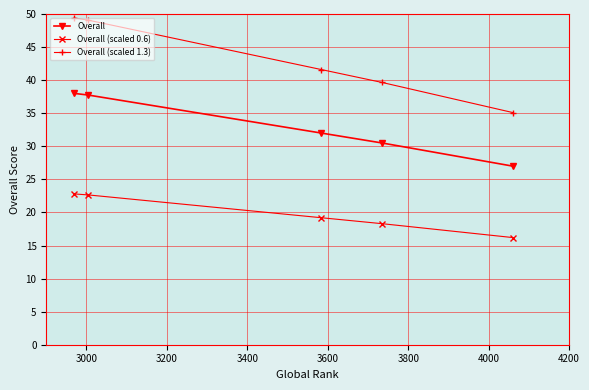

Which series has the largest total across all categories?

Overall (scaled 1.3)